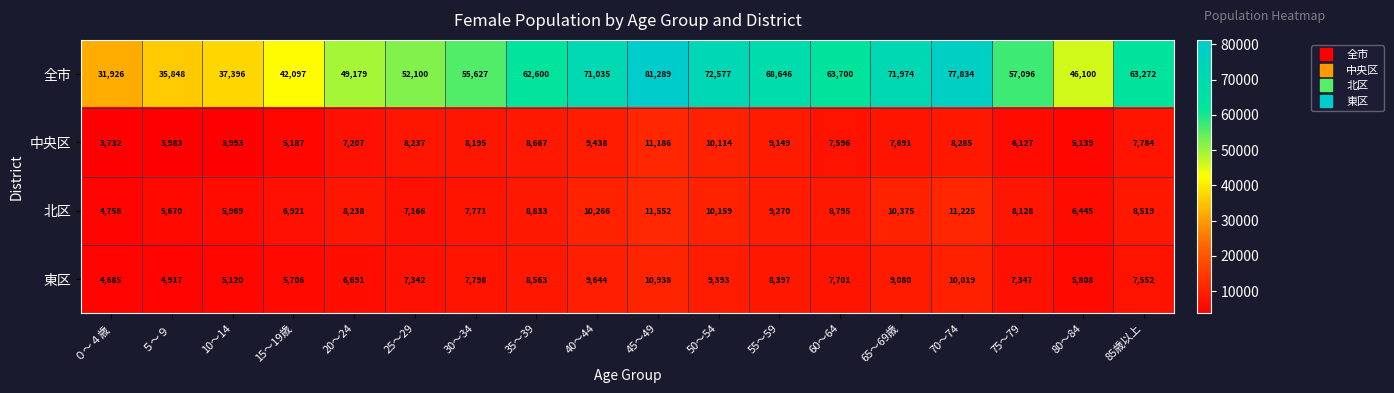

The 中央区 series shows 6704 at ０～４歳. True or false?

False